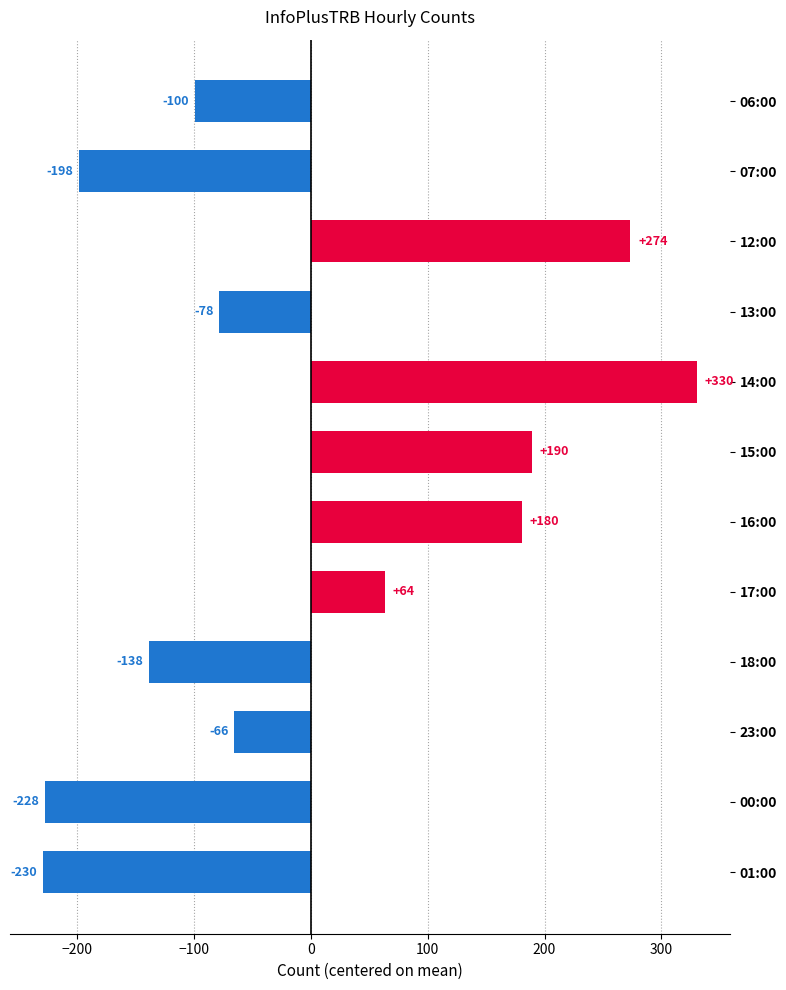

What is the smallest value displayed?

-229.5